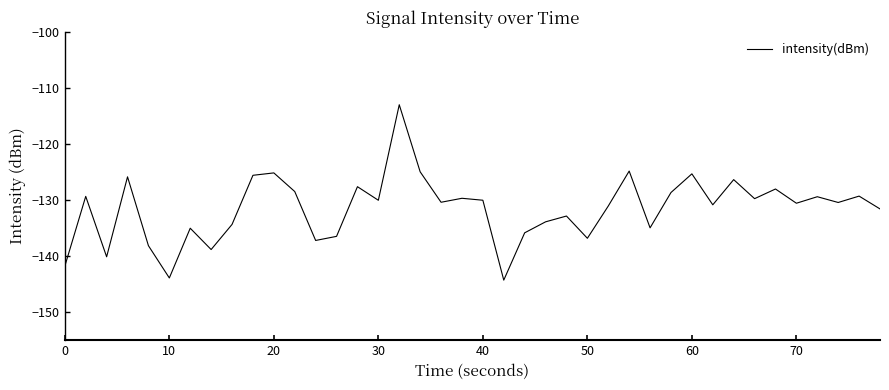

Does the chart have visible grid lines?

No